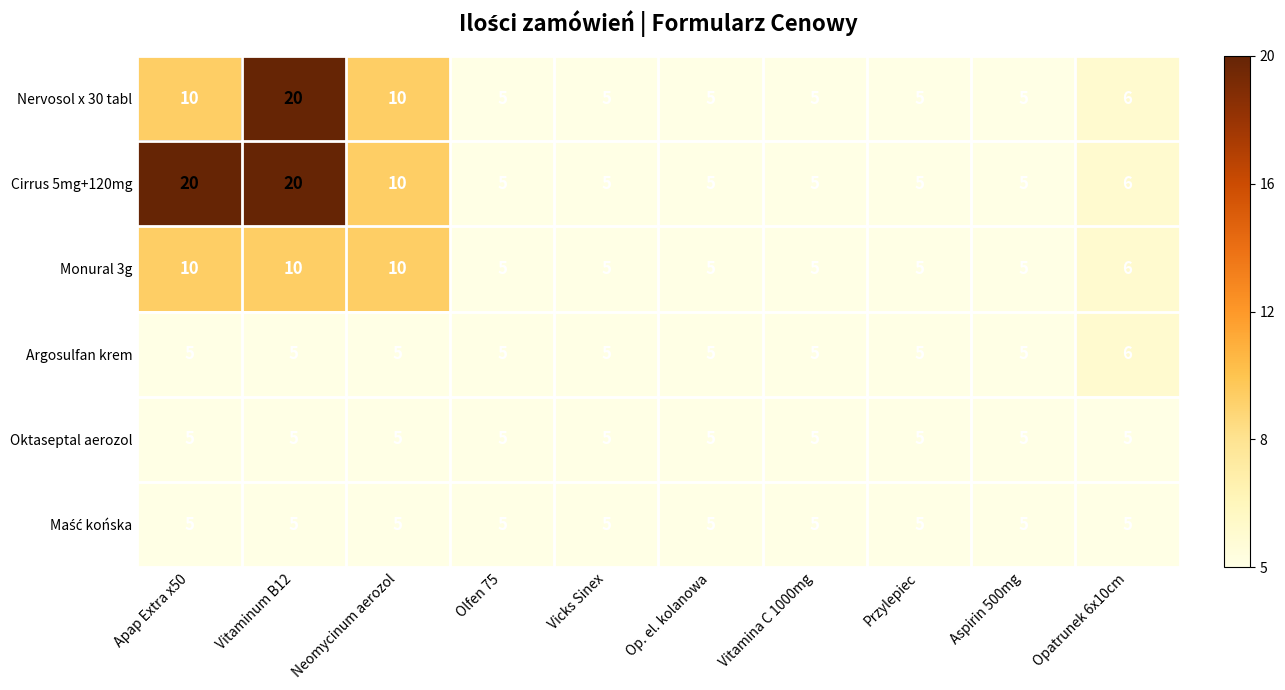

Read the Nervosol x 30 tabl value at Apap Extra x50, to the nearest 5.

10